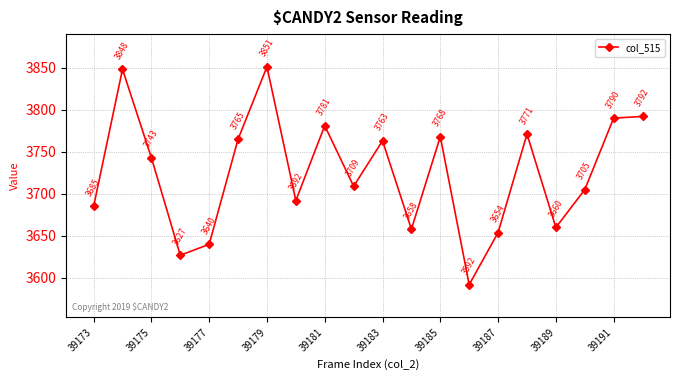

How many points are higher than both their immediate neighbors (excluding endpoints)?

6